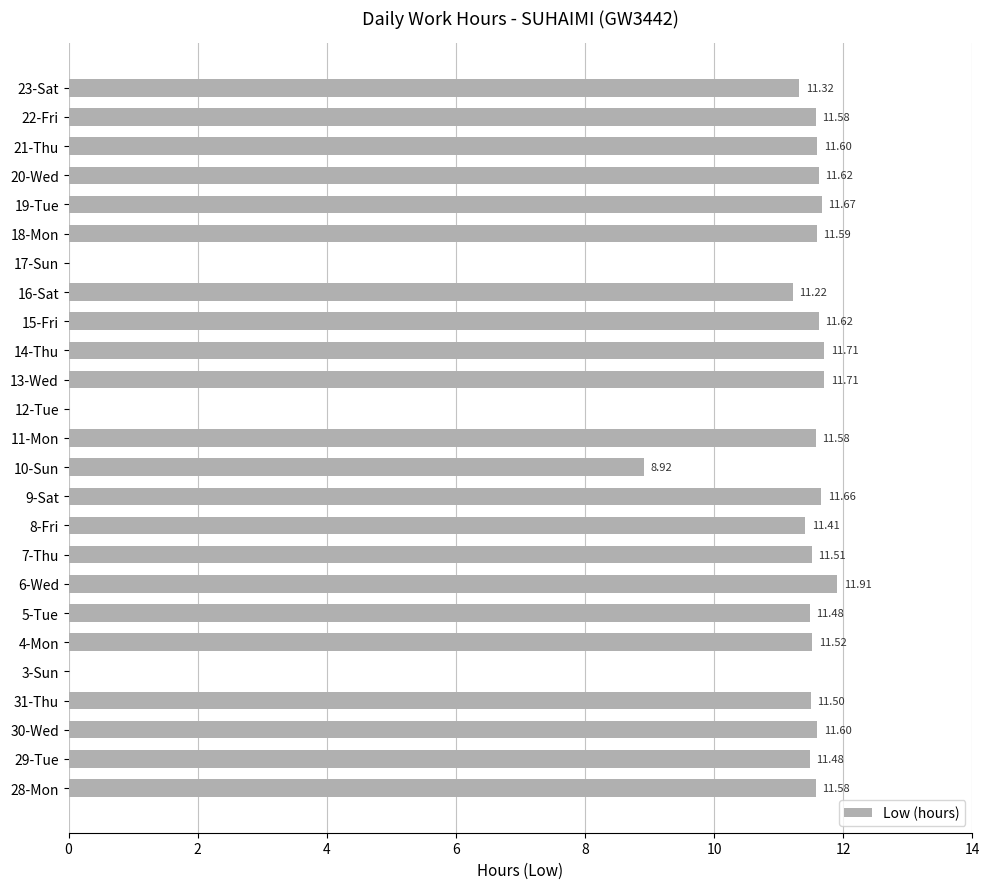

What is the average value?

10.1